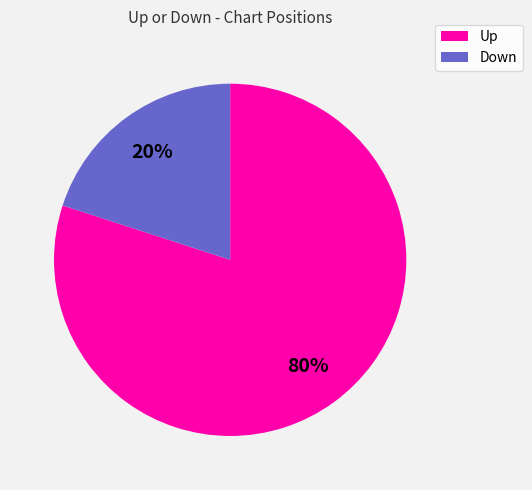

Is there a majority slice in this chart?

Yes